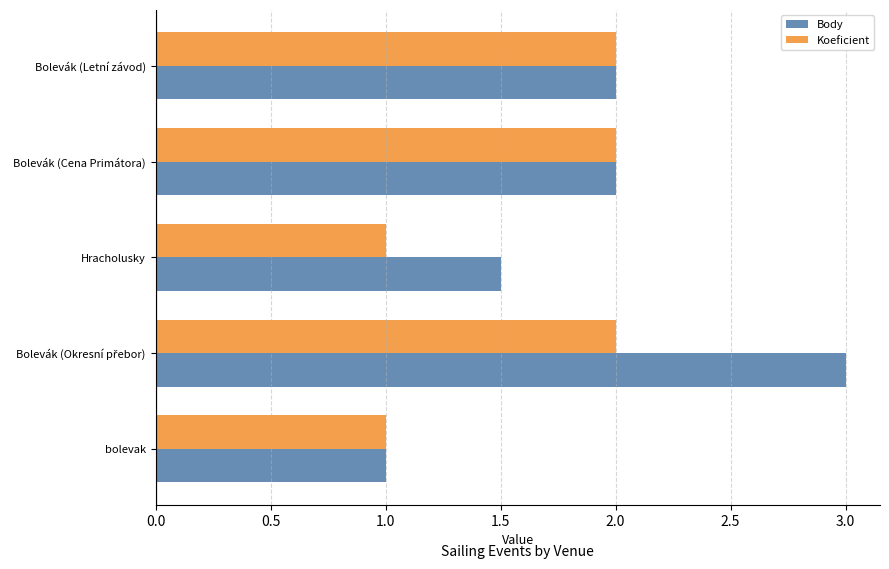

Which series has the largest total across all categories?

Body